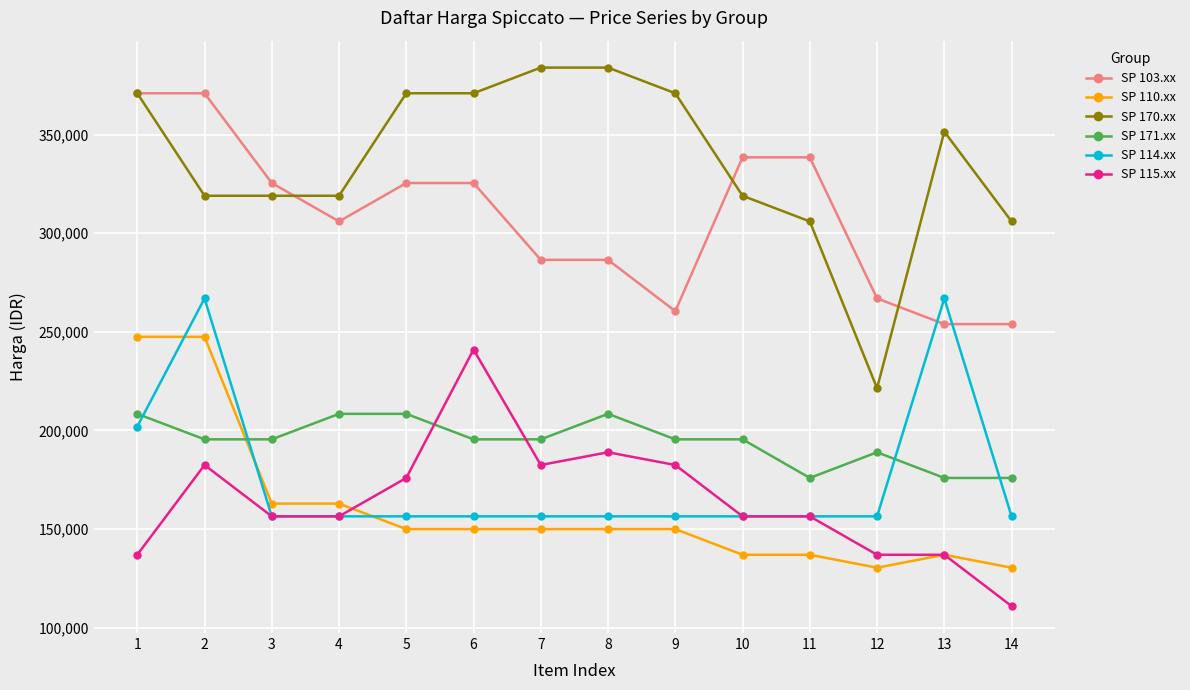

True or false: SP 114.xx and SP 103.xx cross at least once.

True